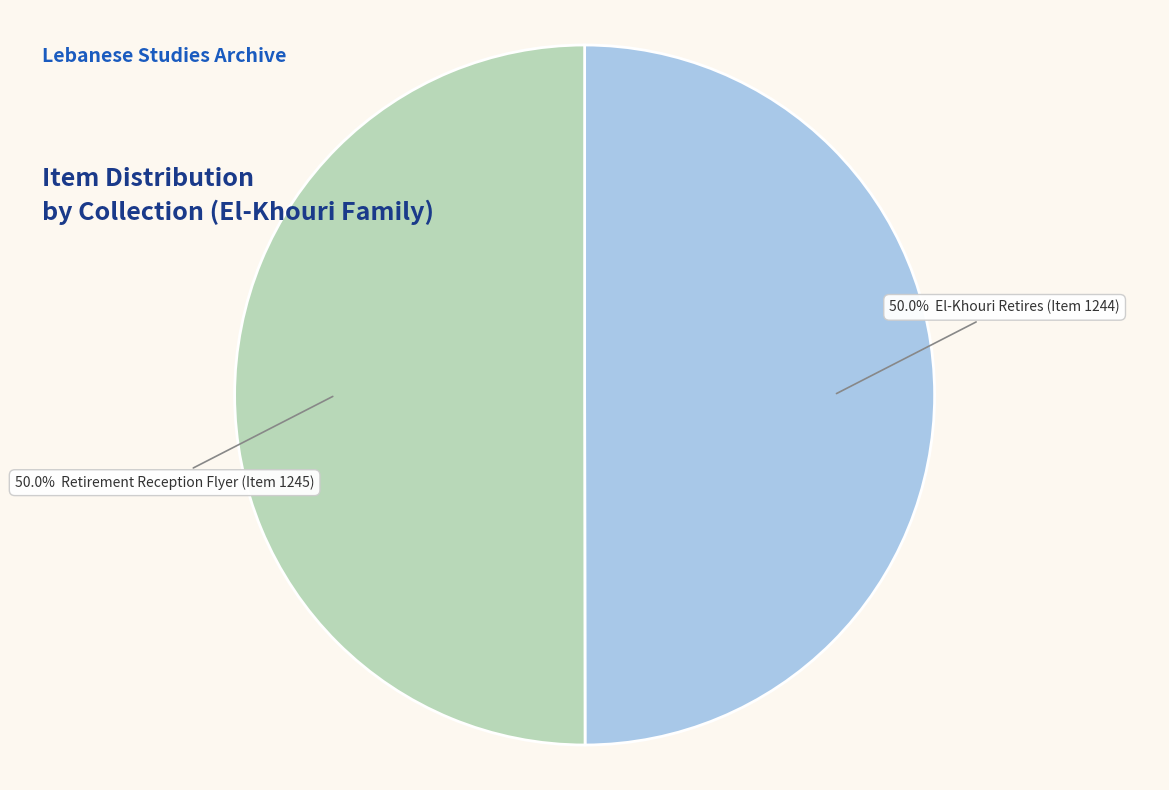

How many slices are in this pie chart?

2